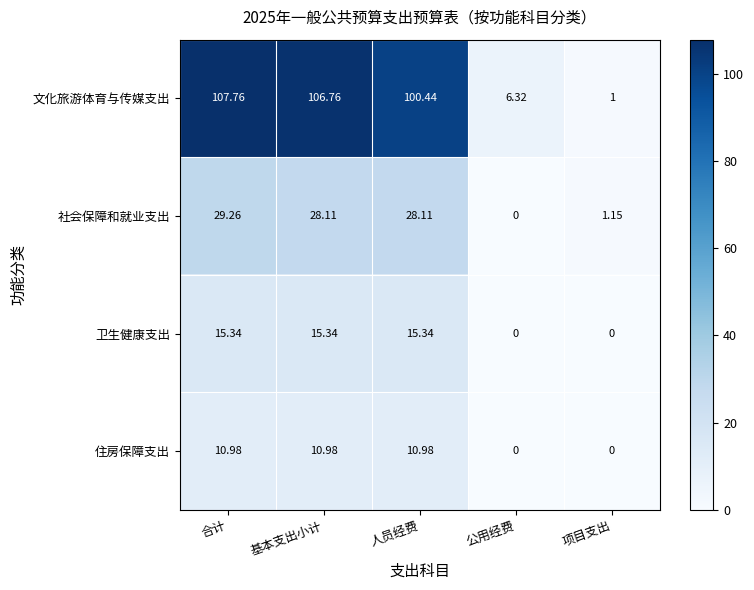

Where does the 文化旅游体育与传媒支出 series first go above 100?

合计